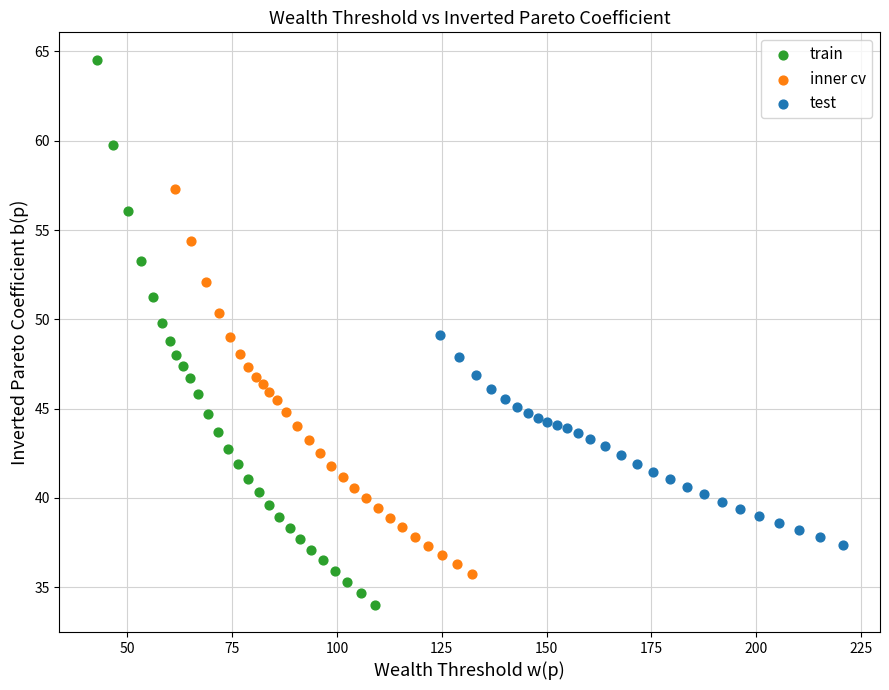

Which series contains the highest Y value?

train